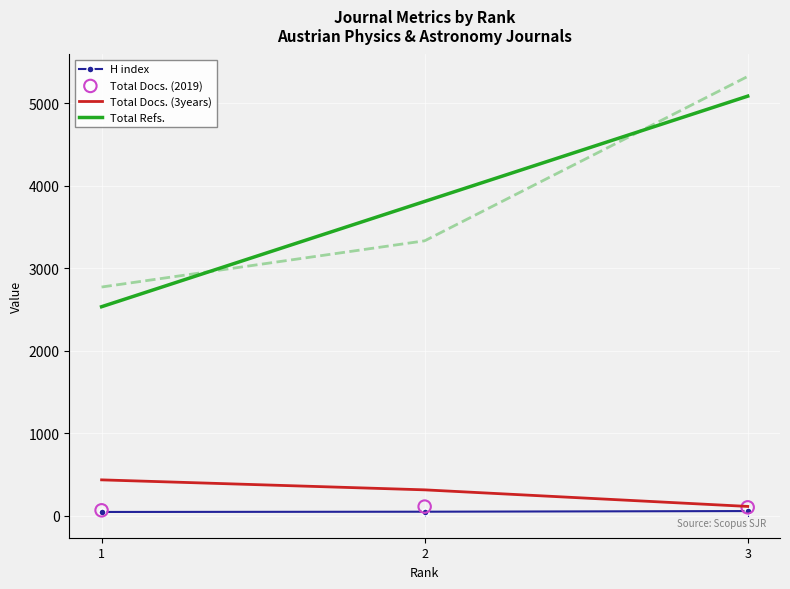

Is the value of Total Refs. at 1 greater than the value of Total Docs. (2019) at 3?

Yes